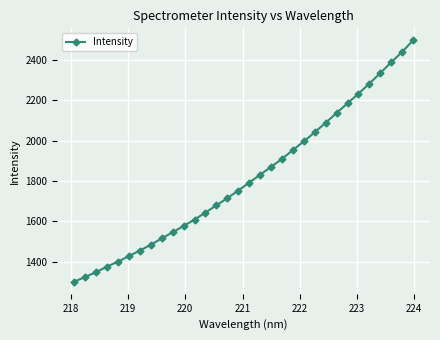

What is the value of the 16th point from the left?

1751.8